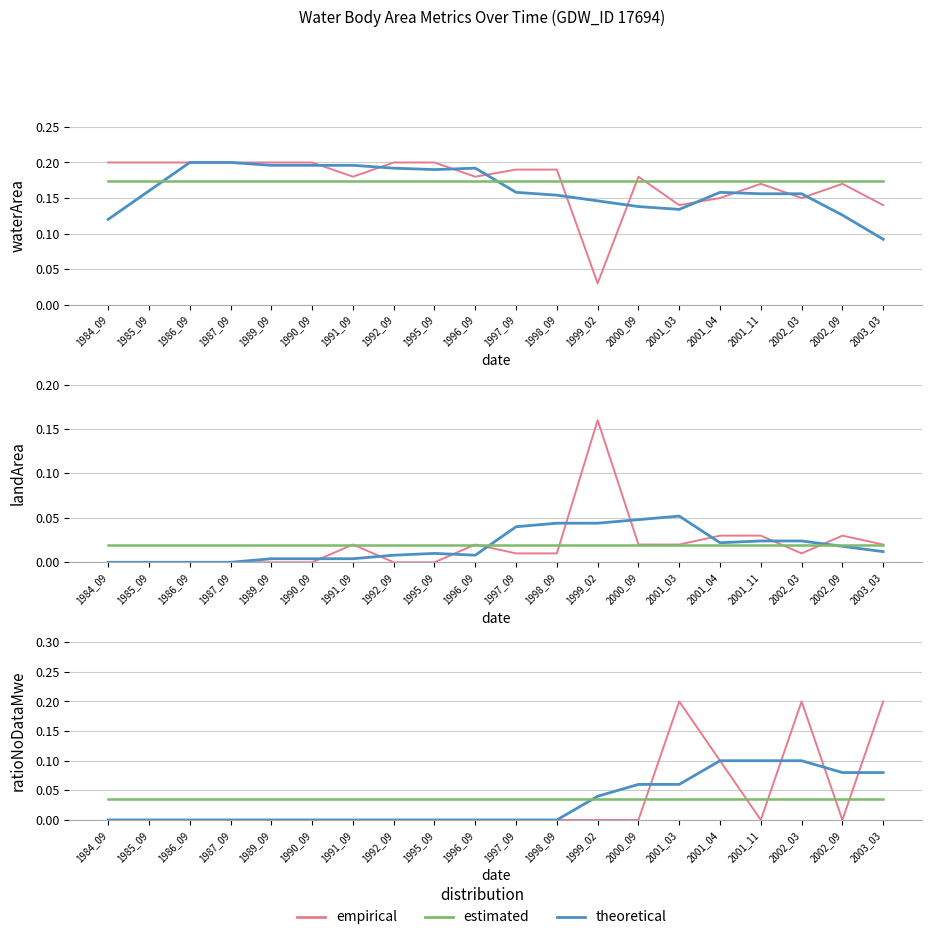

Is it true that estimated equals 0.0 at 2000_09?

True